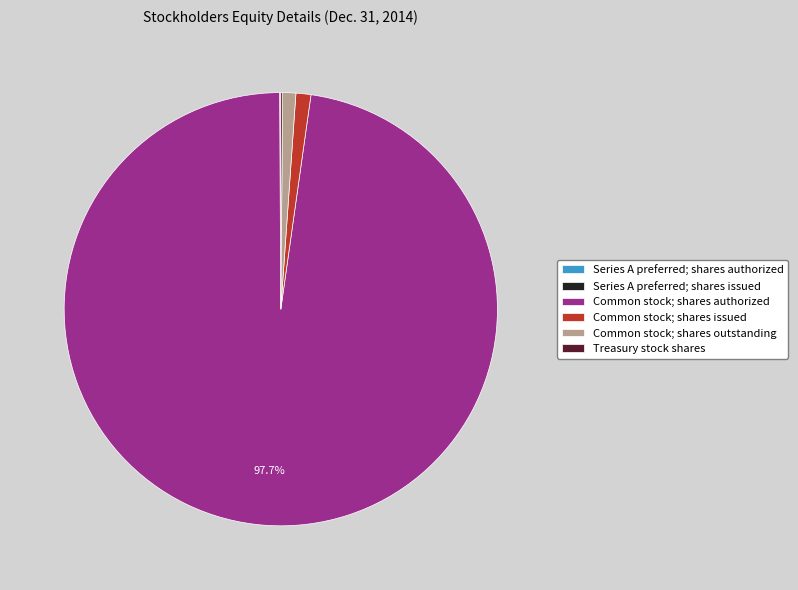

Is there a majority slice in this chart?

Yes